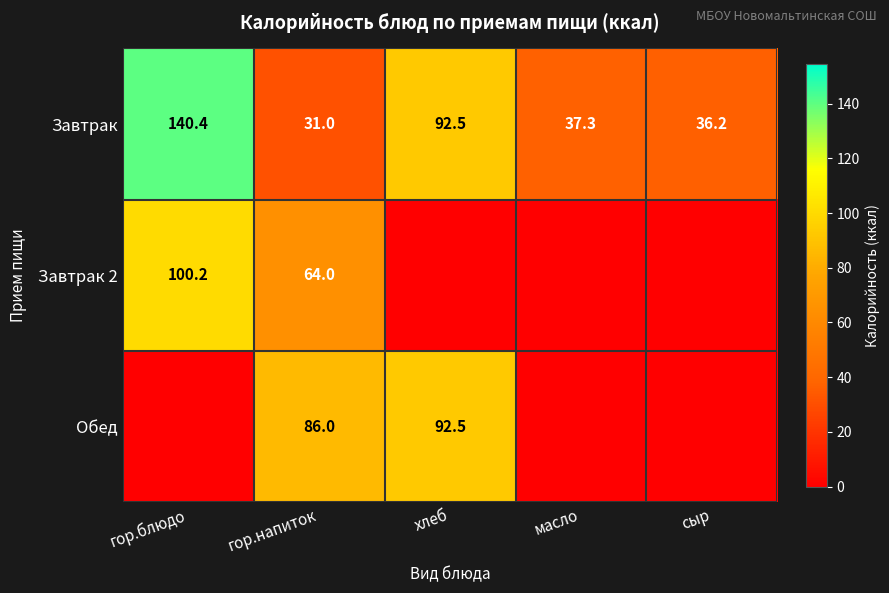

Is it true that Завтрак equals 92.5 at хлеб?

True